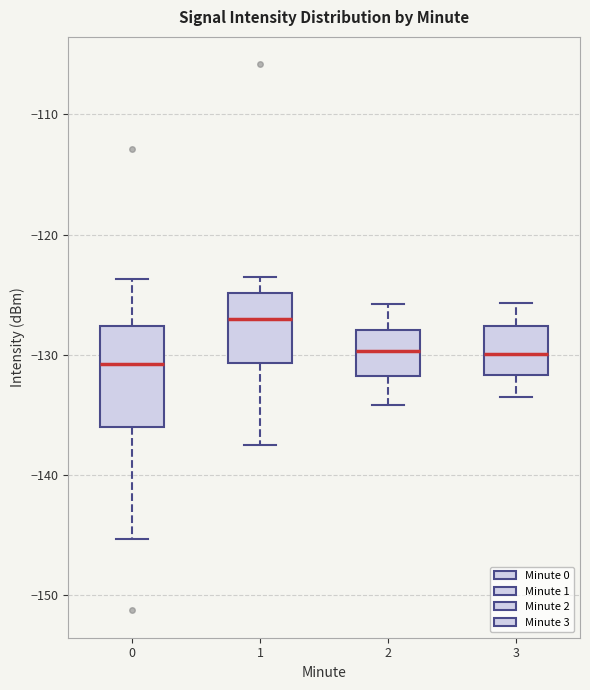

Comparing the boxes themselves (not the whiskers), which one is the tallest?

0